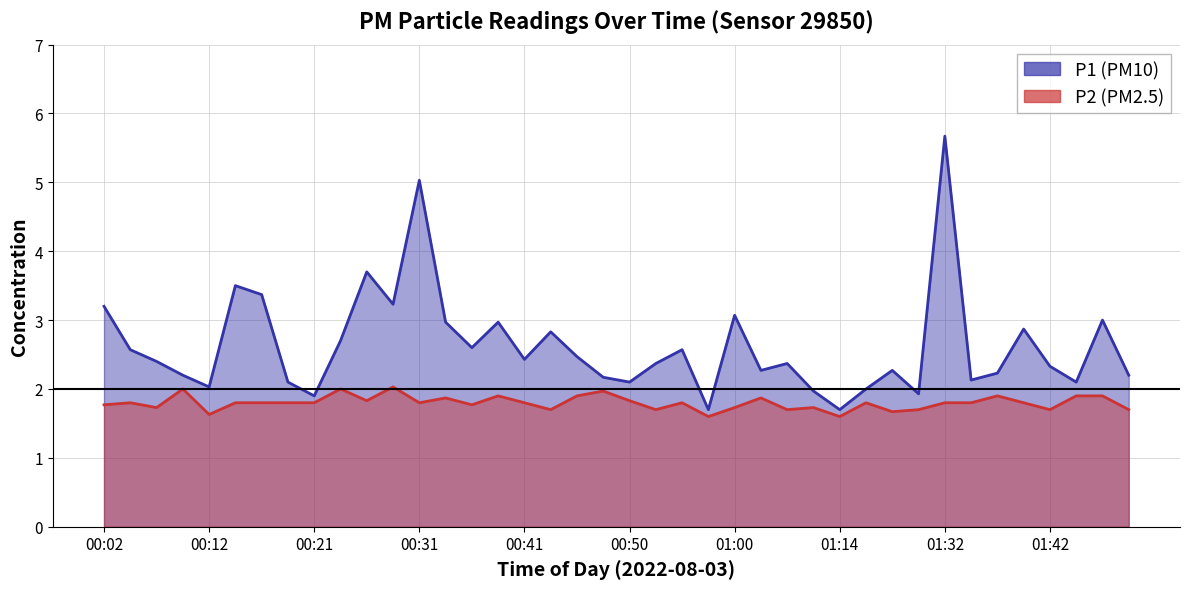

Which category has the lowest value across all series?

00:58